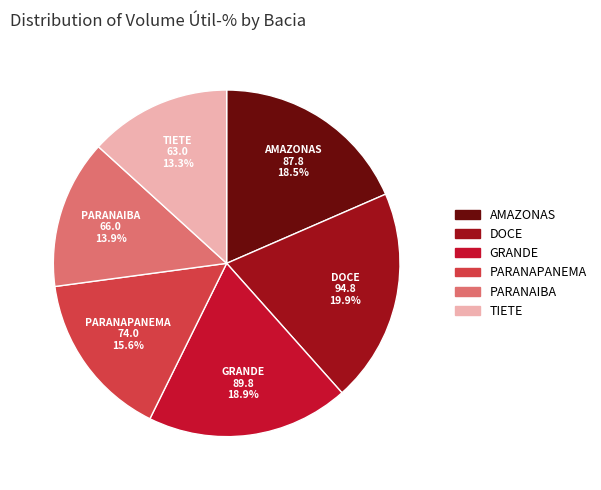

What portion of the pie excludes AMAZONAS?

81.5%